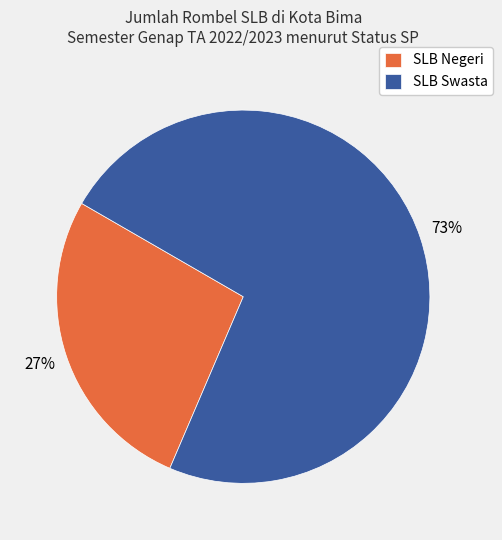

To the nearest percent, what portion does SLB Negeri represent?

27%